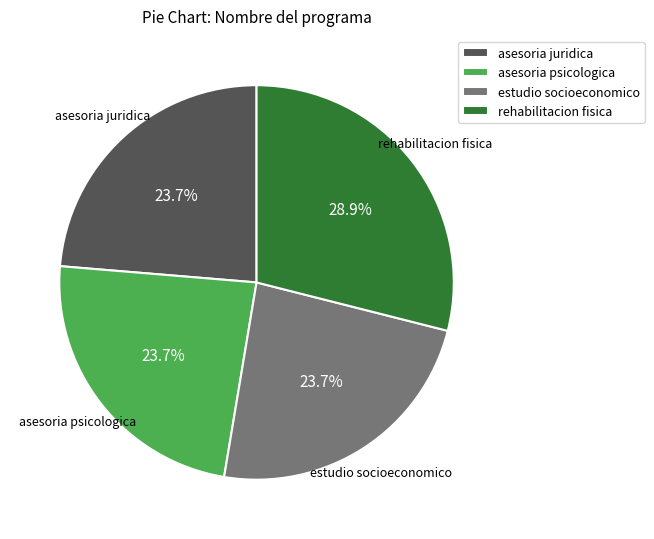

What percentage is the estudio socioeconomico slice, to the nearest percent?

24%